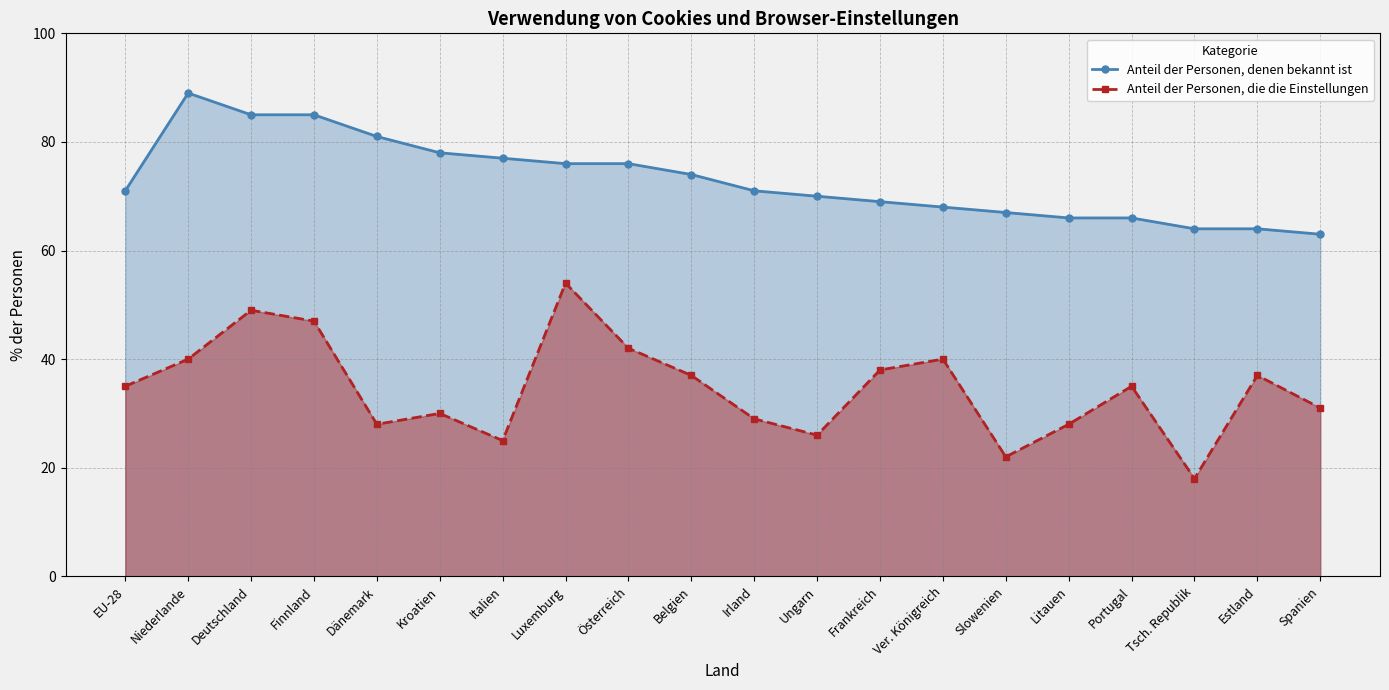

What is the sum of the Anteil der Personen, denen bekannt ist values at Belgien and Luxemburg?

150